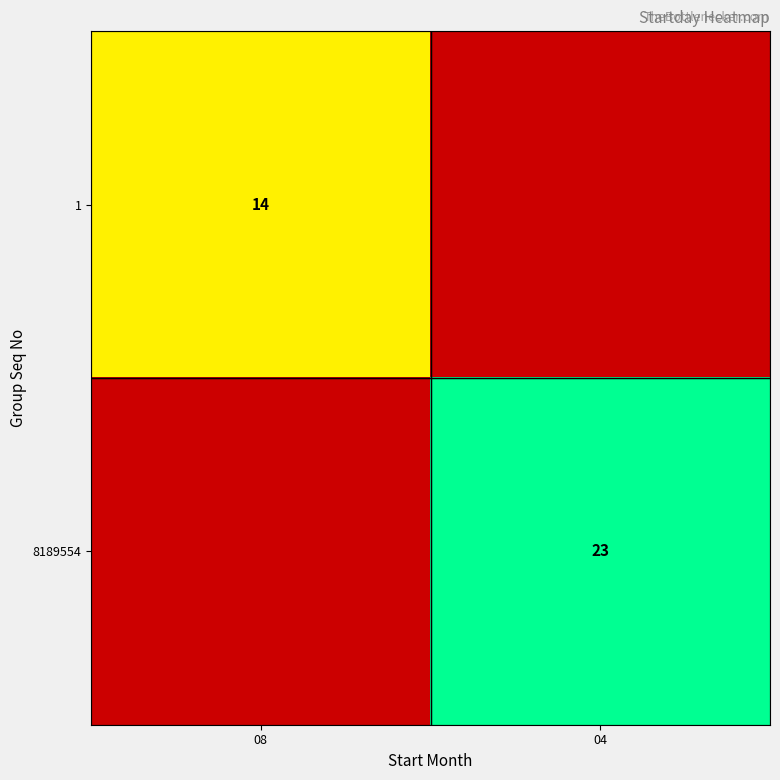

Is it true that 8189554 equals 23 at 04?

True